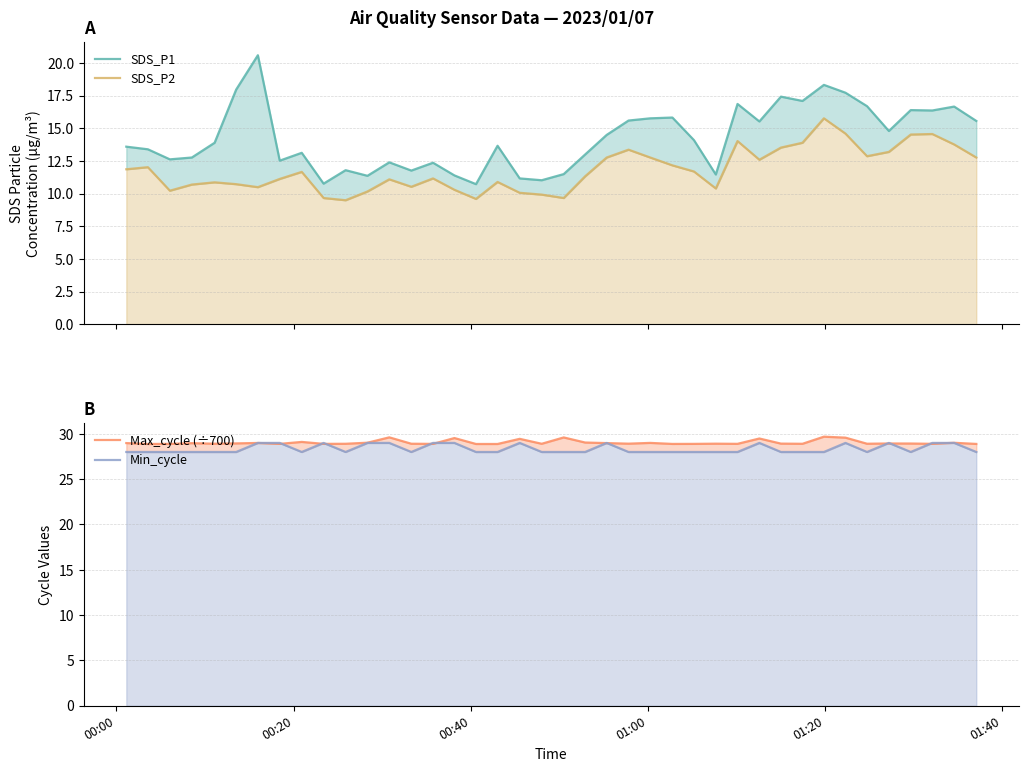

At how many categories does at least one series exceed 12?

40